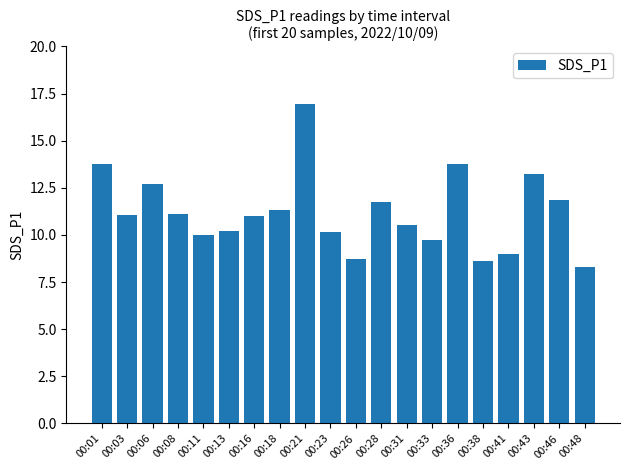

Read the value at 00:01.

13.8